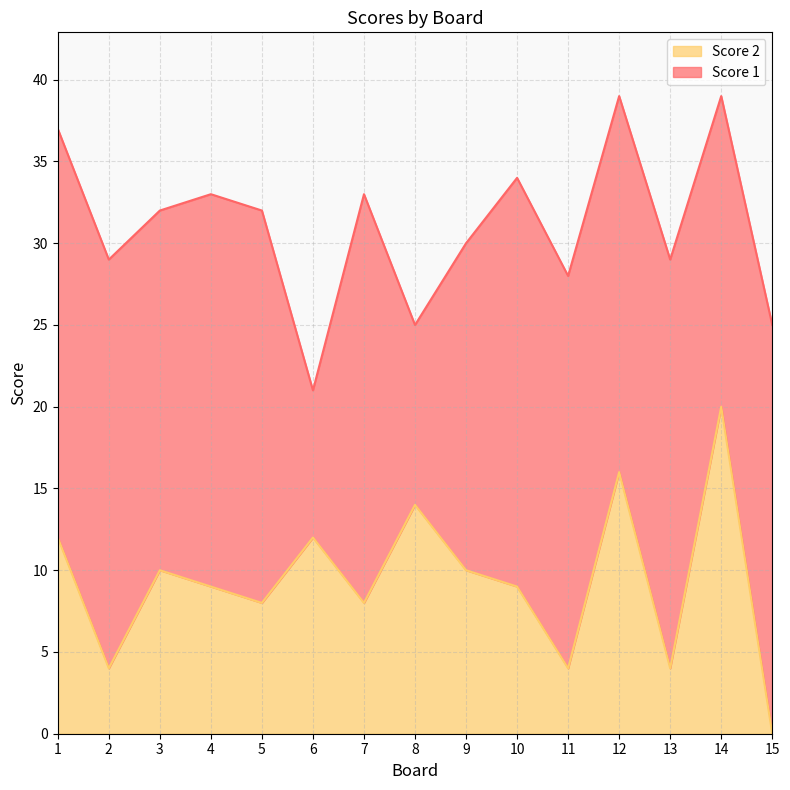

What is the value of the 11th point from the left?

4